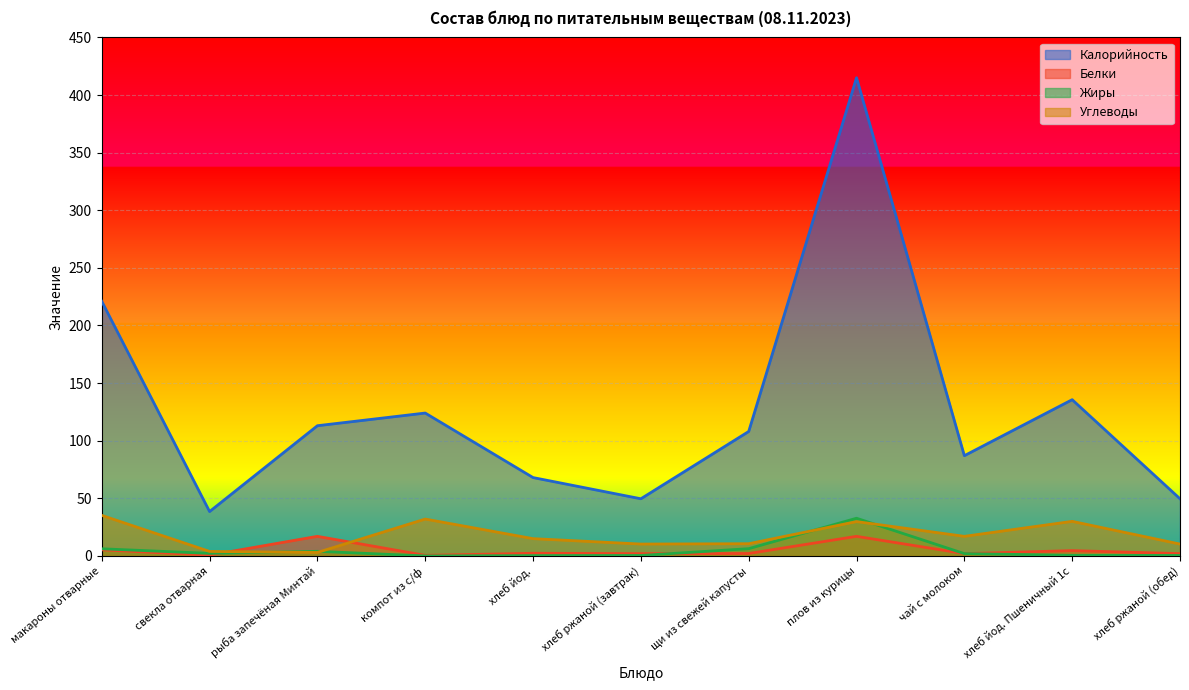

At which category does the chart reach its peak across all series?

плов из курицы